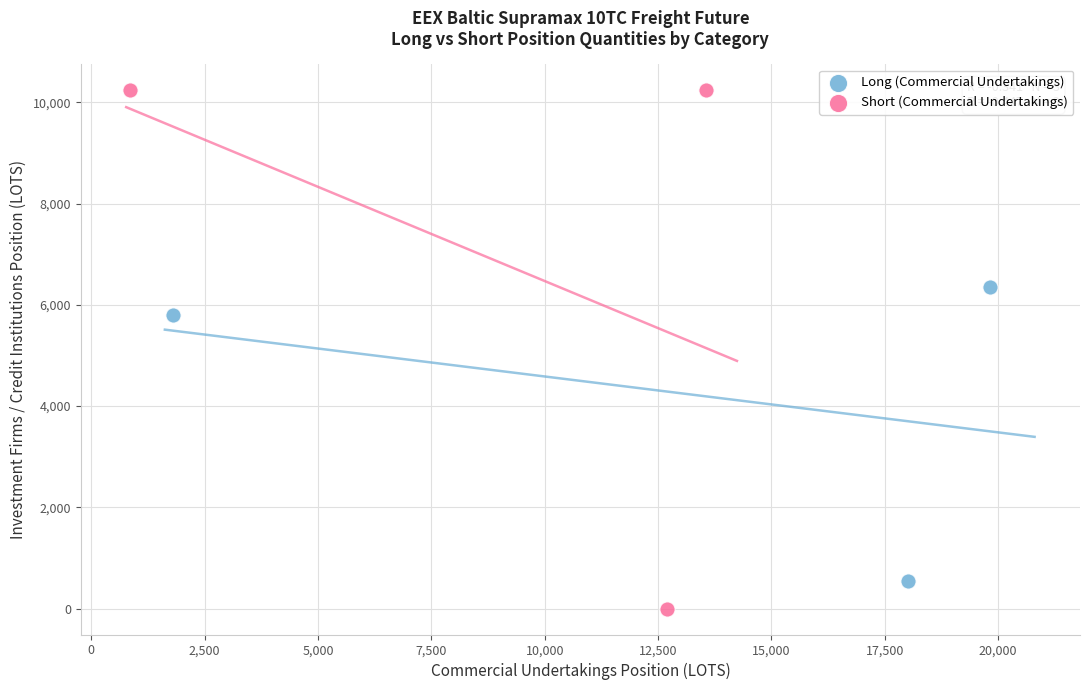

Which series contains the lowest Y value?

Short (Commercial Undertakings)